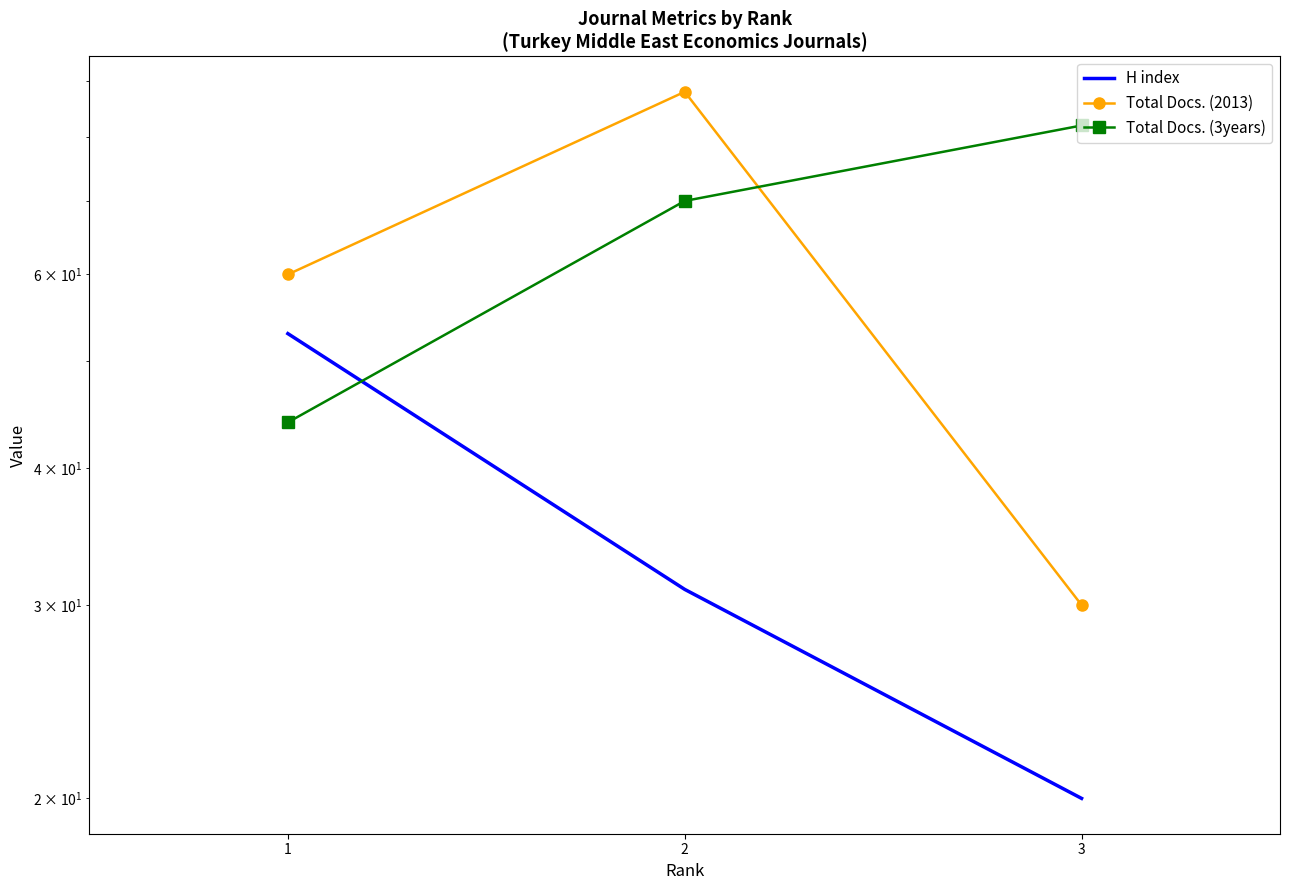

Read the Total Docs. (2013) value at 3, to the nearest 5.

30